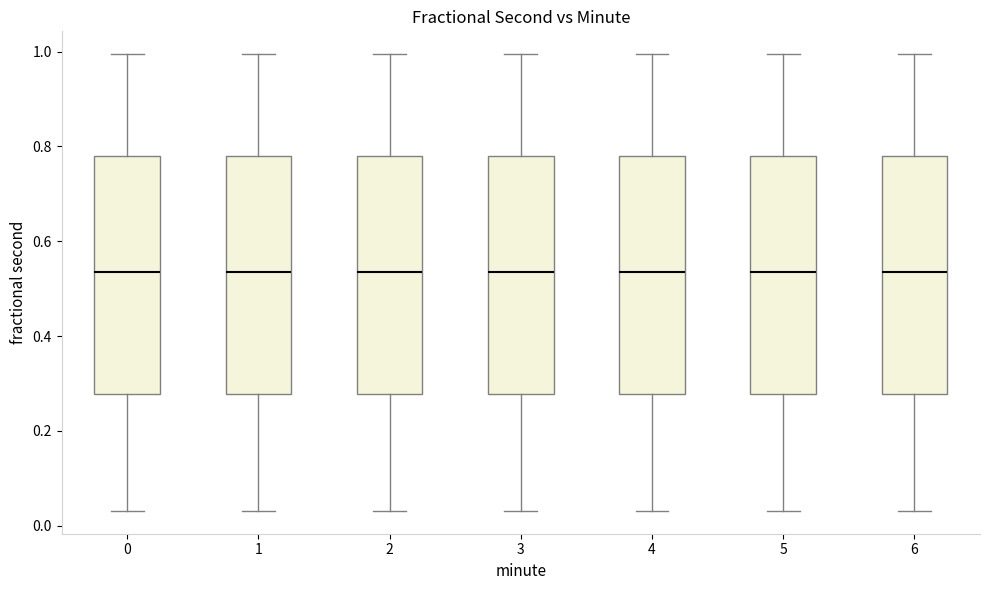

Reading left to right, transcribe this box plot: for each box, give where its median line is, the range the box spans, and where its two whiskers end, as read against the y-axis. The values are not printed on the chart, so give them approximately, as read against the axis.

0: median 0.54, box 0.28 to 0.78, whiskers 0.04 to 1.00
1: median 0.54, box 0.28 to 0.78, whiskers 0.04 to 1.00
2: median 0.54, box 0.28 to 0.78, whiskers 0.04 to 1.00
3: median 0.54, box 0.28 to 0.78, whiskers 0.04 to 1.00
4: median 0.54, box 0.28 to 0.78, whiskers 0.04 to 1.00
5: median 0.54, box 0.28 to 0.78, whiskers 0.04 to 1.00
6: median 0.54, box 0.28 to 0.78, whiskers 0.04 to 1.00